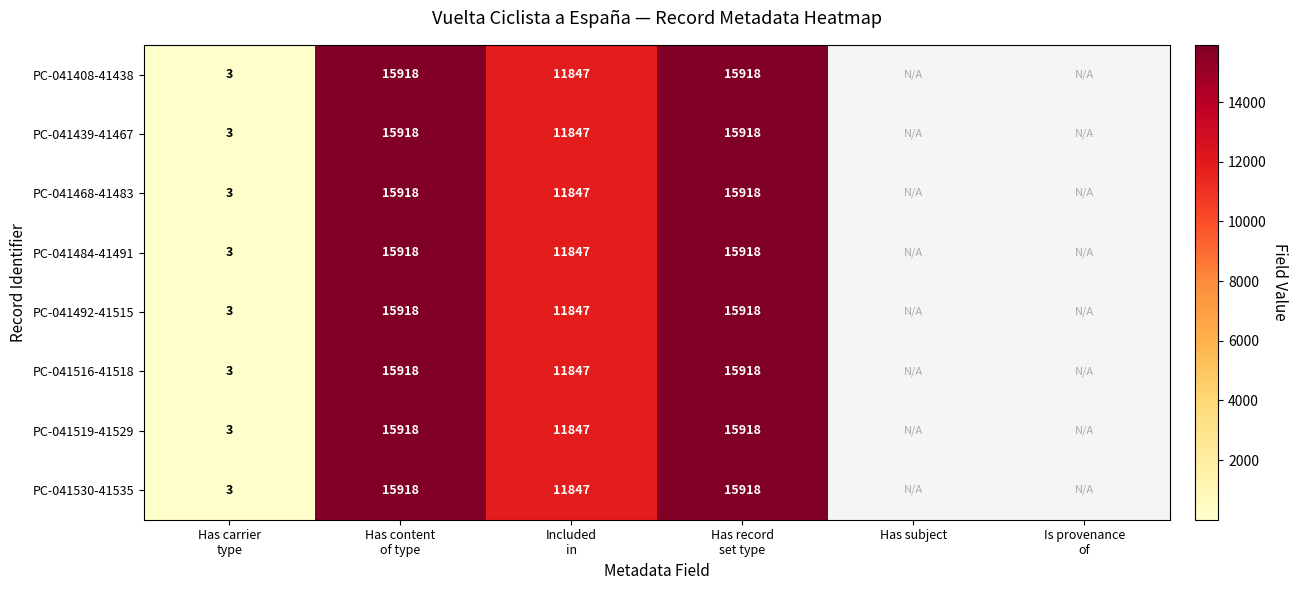

At Has content of type, list the series in order from largest to smallest.

PC-041408-41438, PC-041439-41467, PC-041468-41483, PC-041484-41491, PC-041492-41515, PC-041516-41518, PC-041519-41529, PC-041530-41535